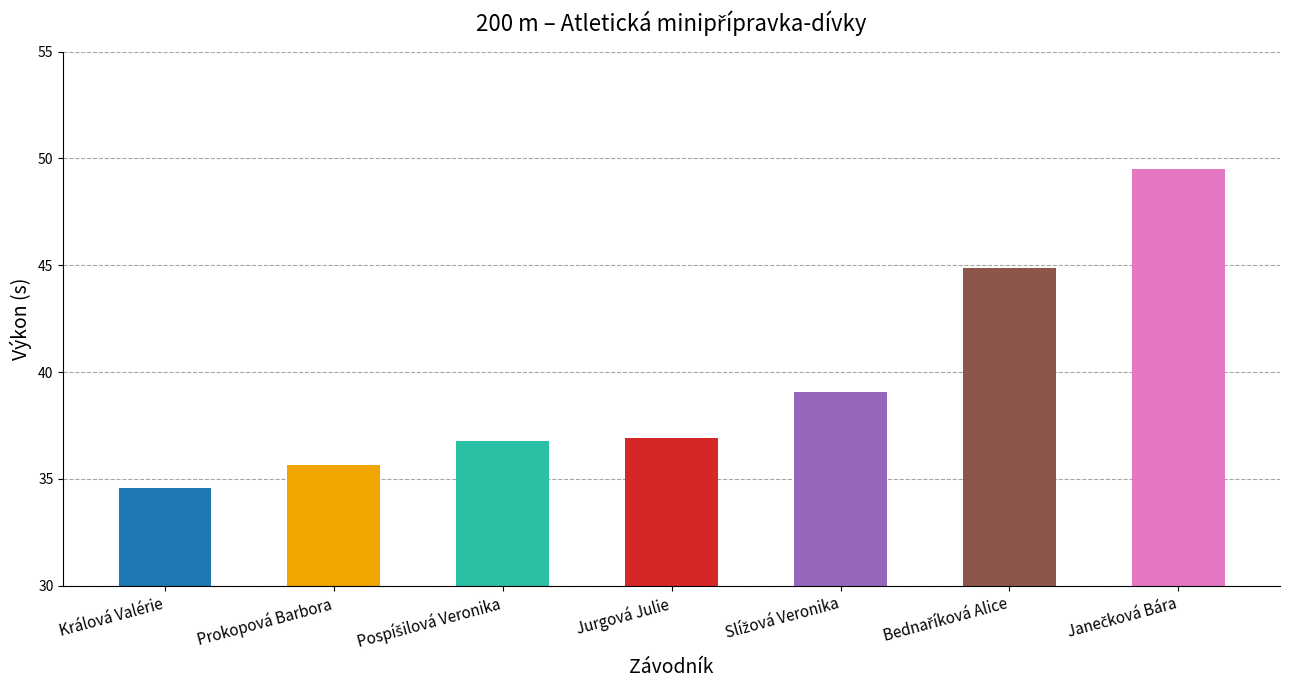

What is the difference between the maximum and second lowest values?

13.9